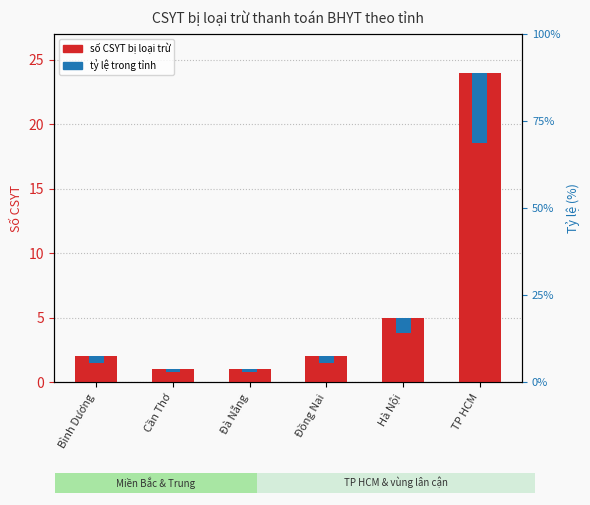

What is the difference between the tỷ lệ trong tỉnh values at Hà Nội and Bình Dương?

0.7